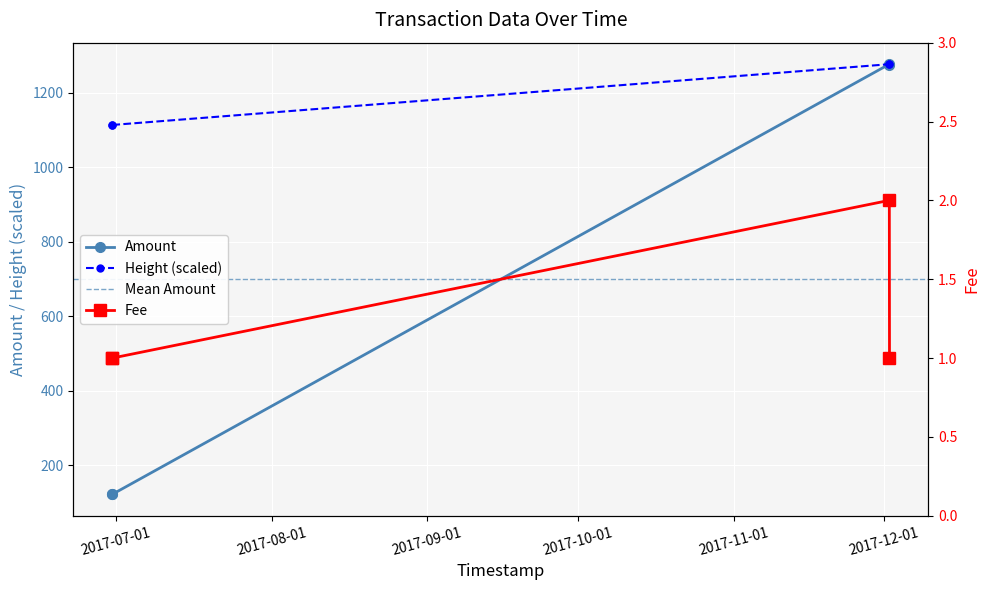

True or false: Height (scaled) has more than 2 interior local peaks.

False